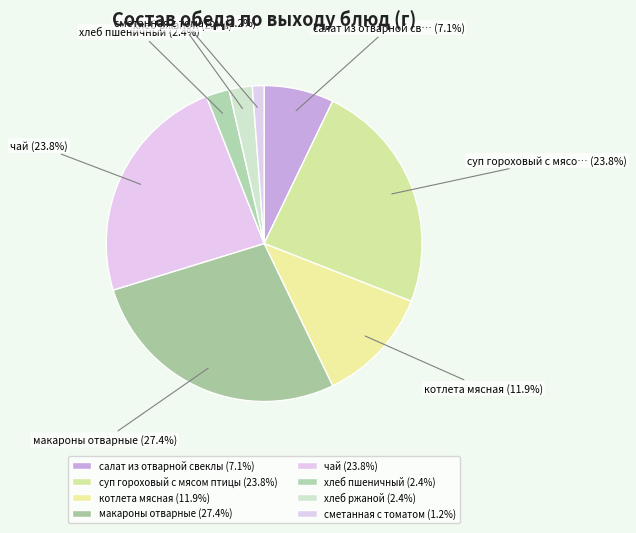

To the nearest percent, what is the combined percentage of суп гороховый с мясом птицы and котлета мясная?

36%